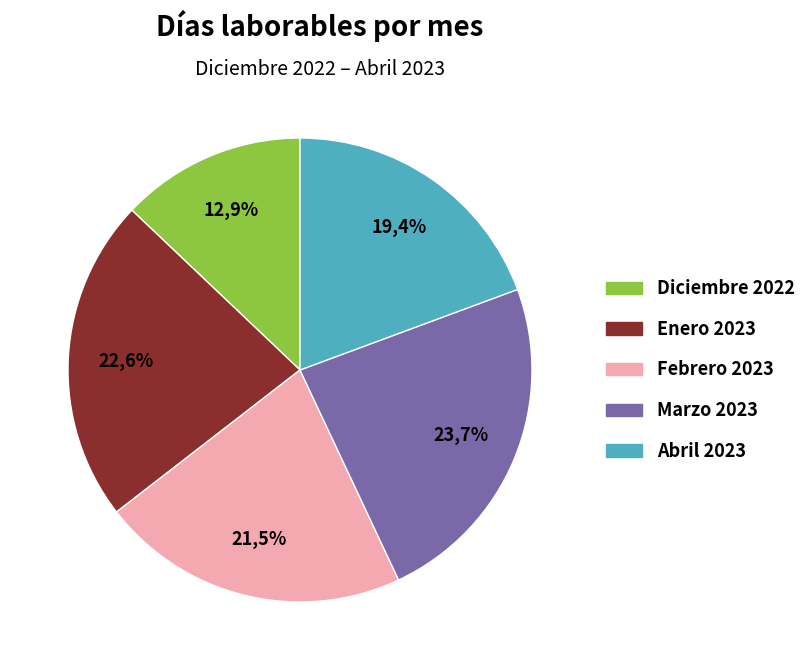

Is the sum of Marzo 2023 and Enero 2023 greater than half?

No